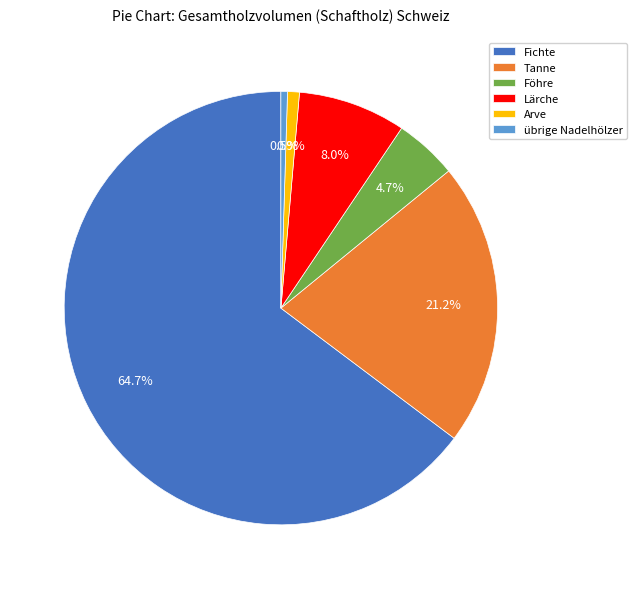

Combined, what portion of the pie is Lärche and Föhre?

12.7%